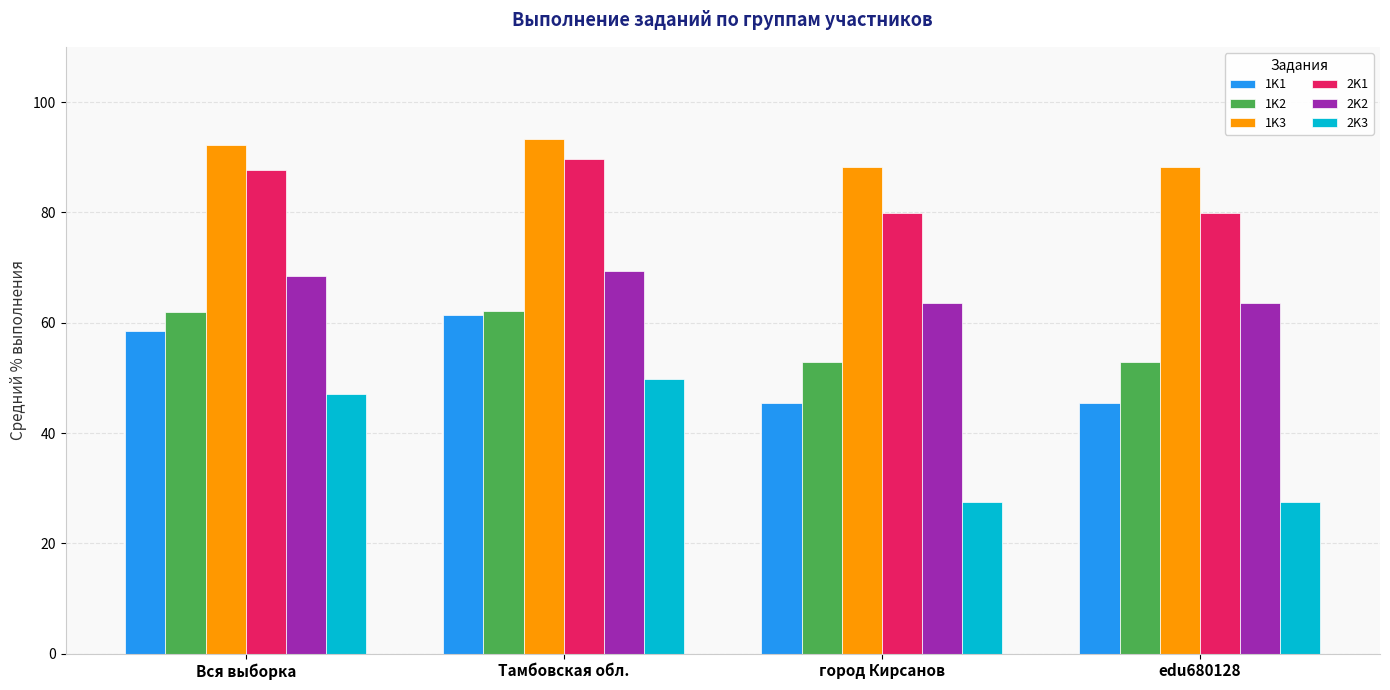

What is the label of the 2nd bar from the left?

Тамбовская обл.